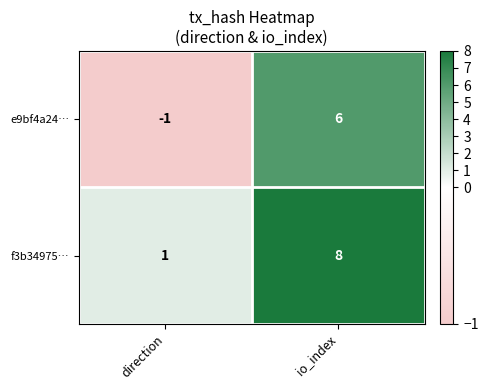

What is the difference between the maximum and minimum values in the e9bf4a24… series?

7